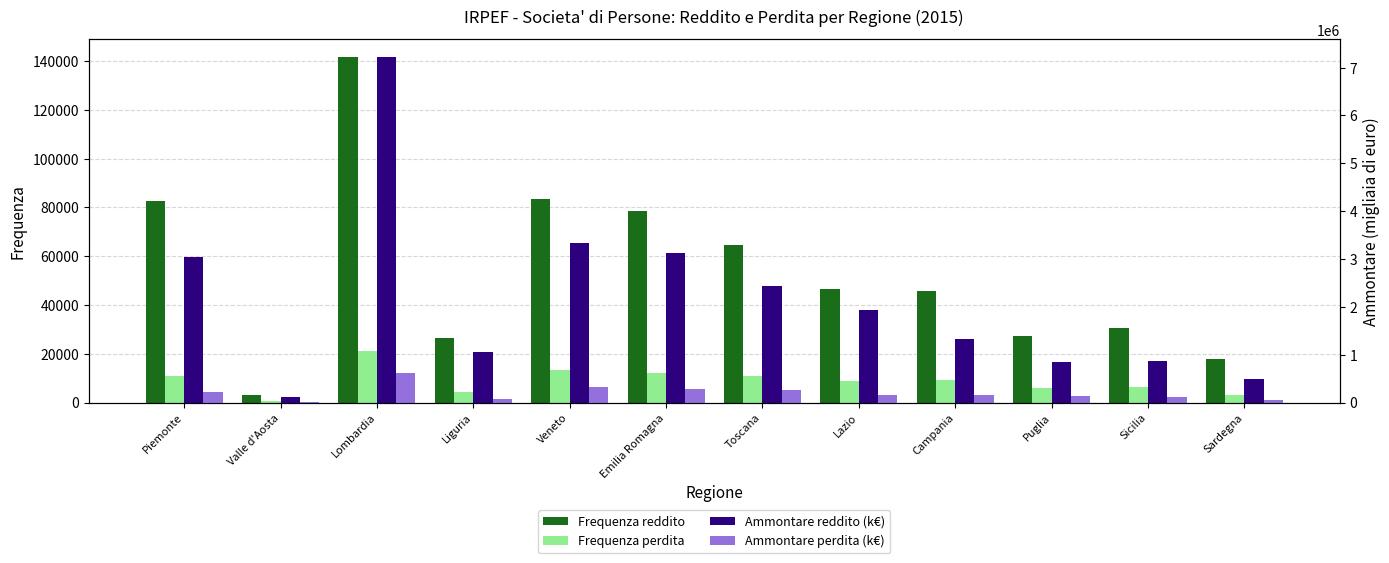

List the labels in order of Frequenza reddito value, largest first.

Lombardia, Veneto, Piemonte, Emilia Romagna, Toscana, Lazio, Campania, Sicilia, Puglia, Liguria, Sardegna, Valle d'Aosta